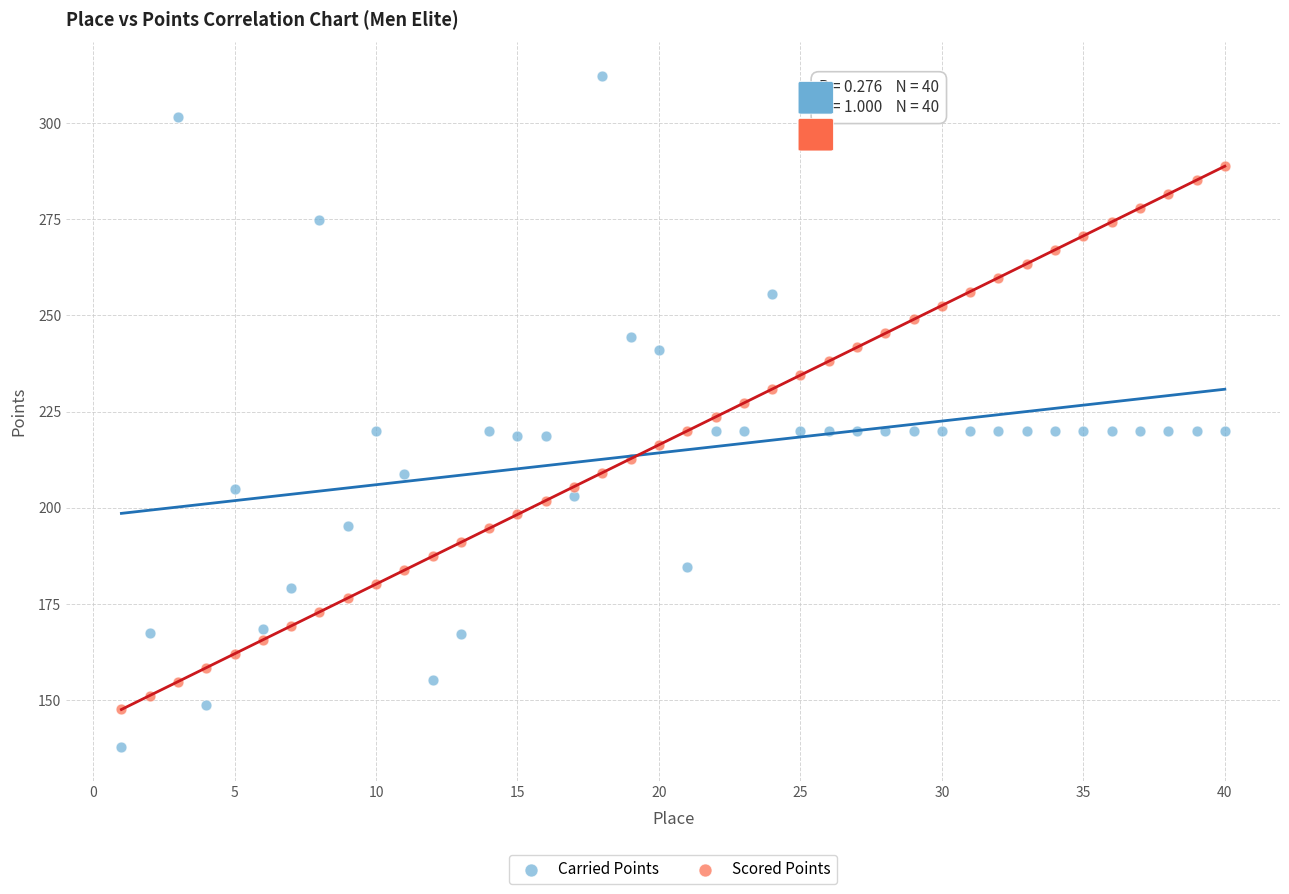

What is the X range (max minus min) for the scatter plot?

39.0